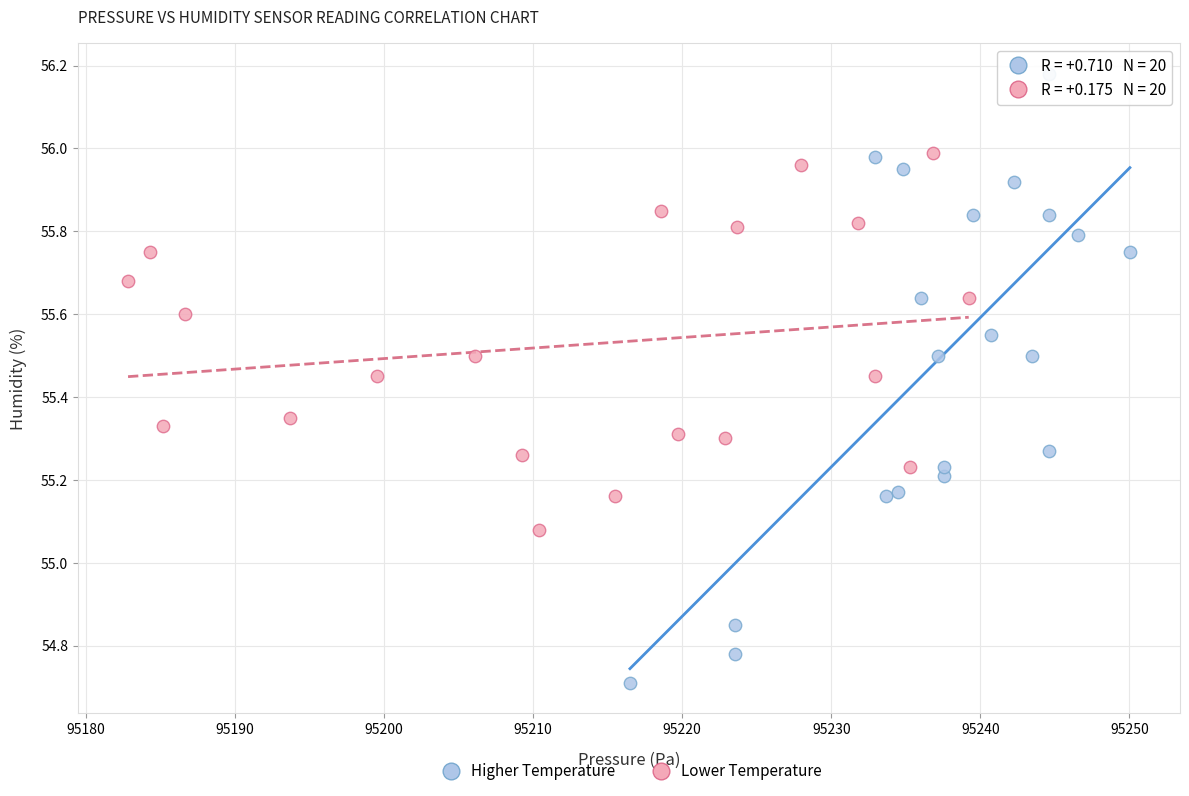

Which series contains the highest Y value?

Higher Temperature